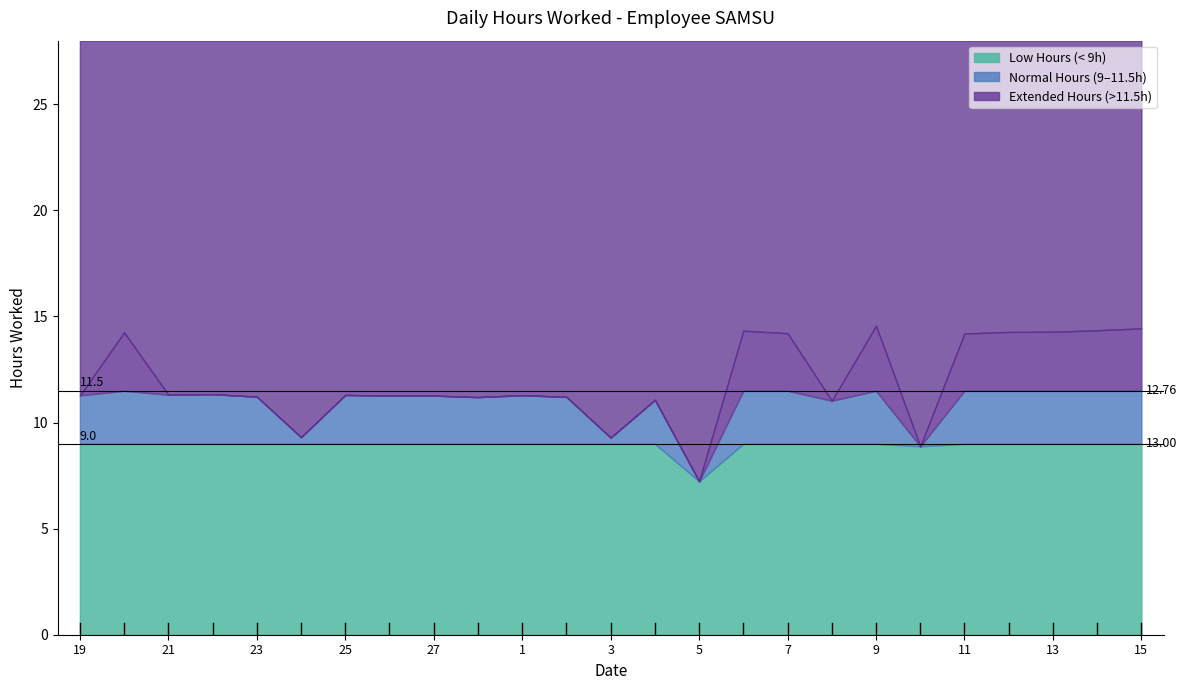

List the labels in order of value, largest first.

9, 15, 14, 6, 13, 12, 20, 7, 11, 22, 21, 25, 1, 19, 26, 27, 23, 2, 28, 4, 8, 24, 3, 10, 5